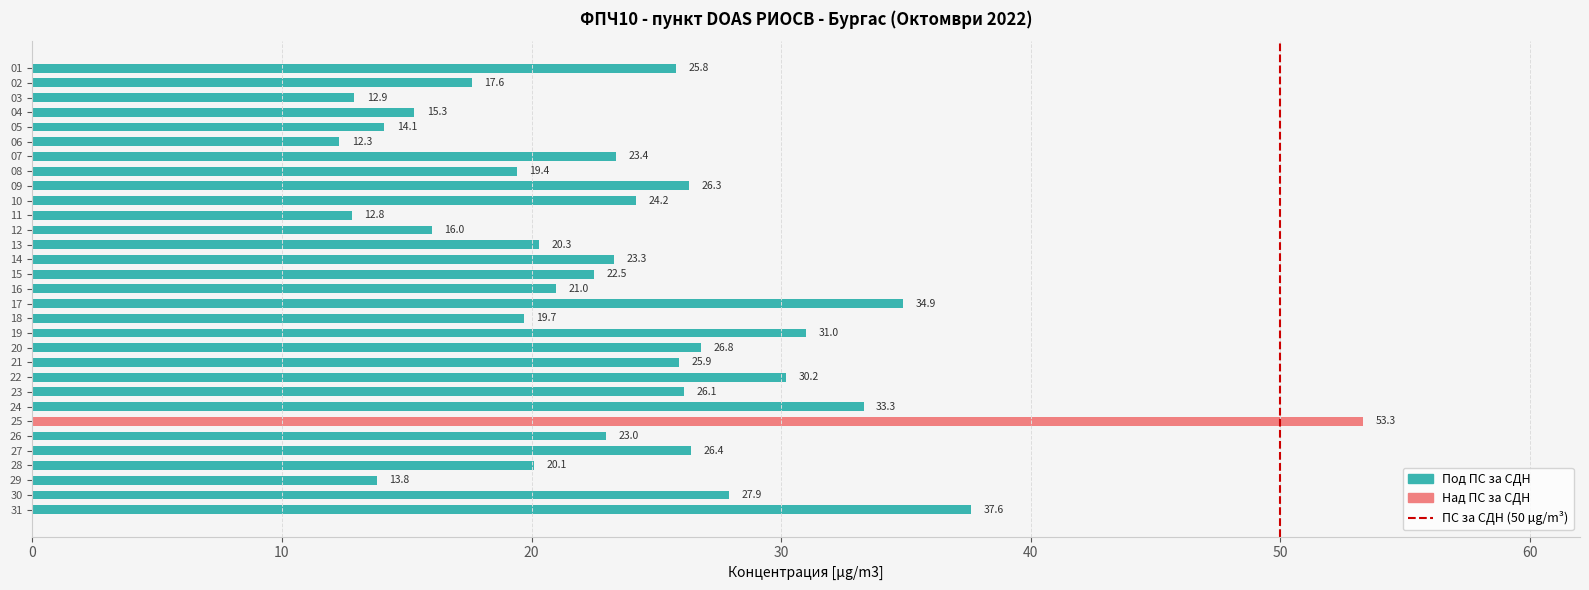

What is the ratio of the value at 15 to the value at 21?

0.9